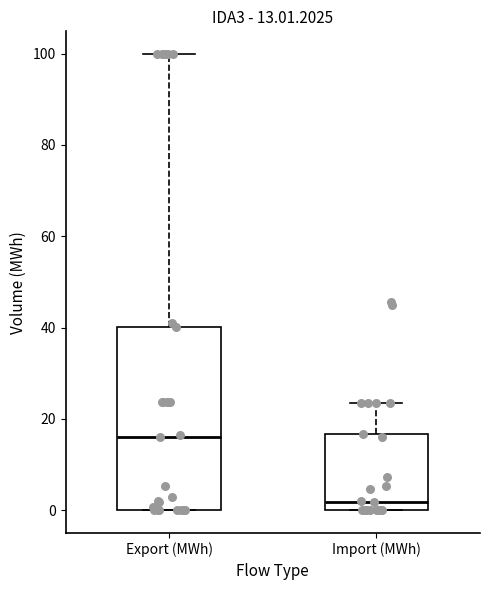

Which box is the tallest, from its lower edge to its upper edge?

Export (MWh)